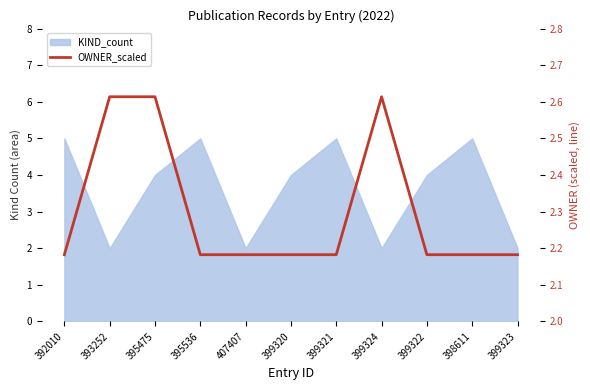

List the labels in order of value, largest first.

393252, 395475, 399324, 392010, 395536, 407407, 399320, 399321, 399322, 398611, 399323